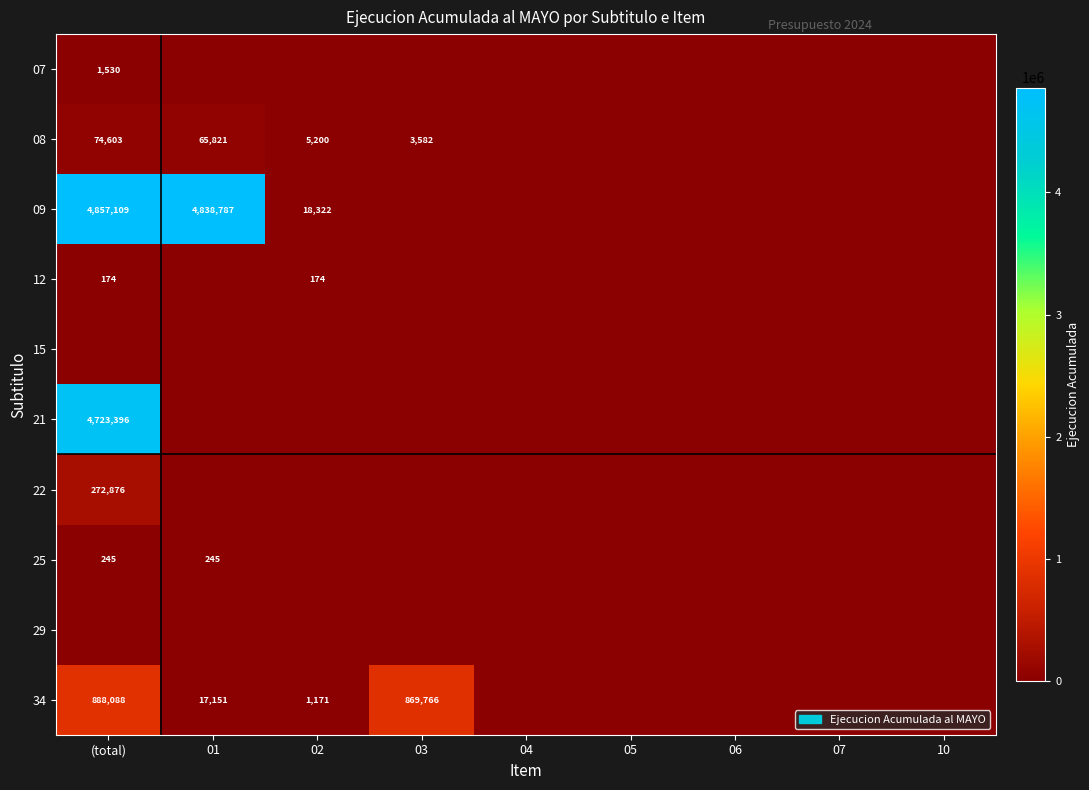

Is it true that 08 equals 5200 at 02?

True